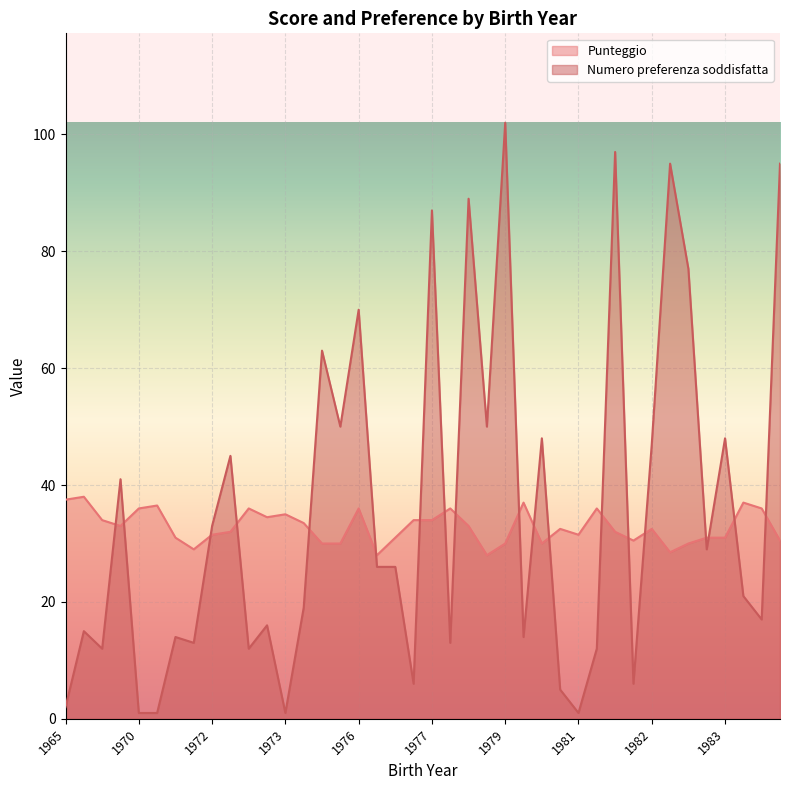

Which series has the widest spread of values?

Numero preferenza soddisfatta